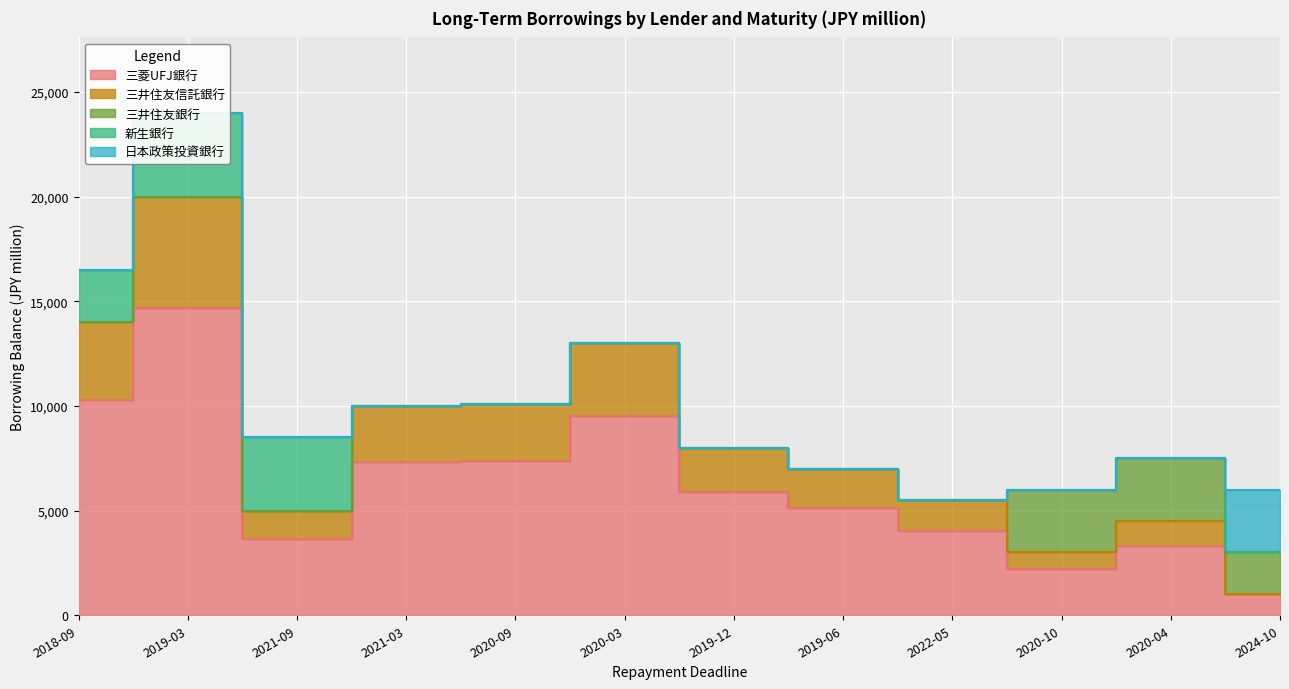

The 三井住友銀行 series shows 841 at 2020-04. True or false?

False